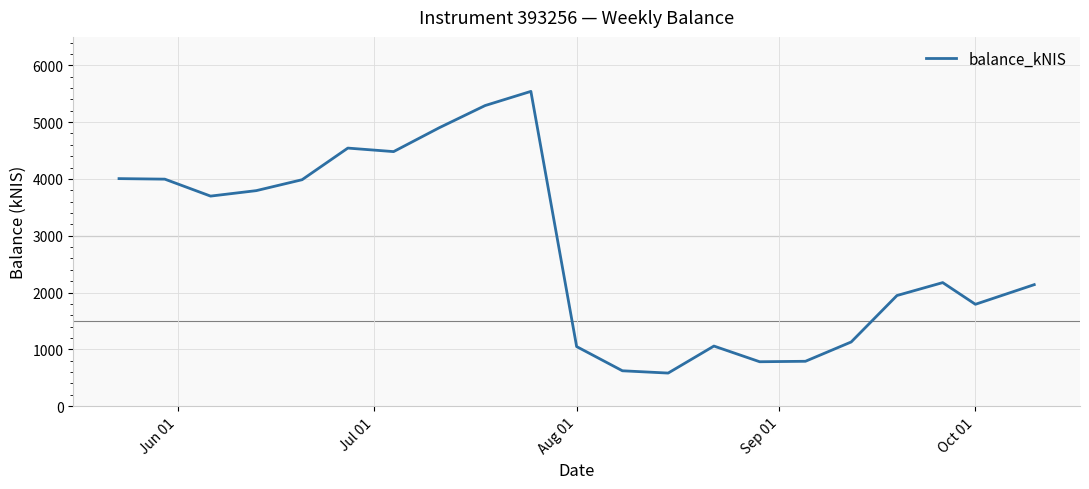

What is the minimum value shown in the chart?

582.3